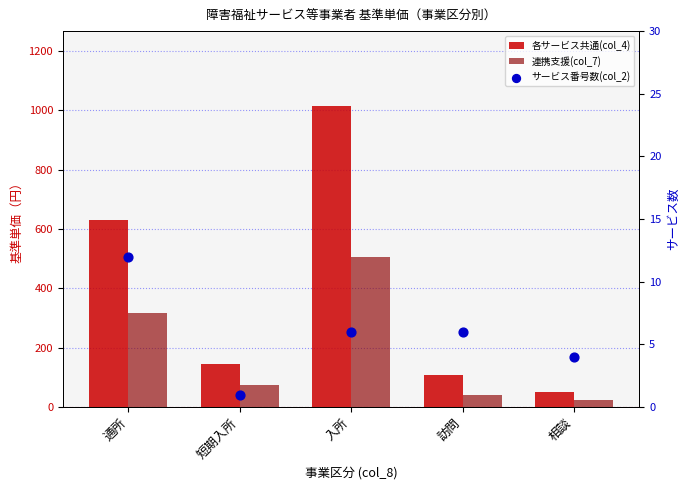

Which series contains the highest Y value?

各サービス共通(col_4)